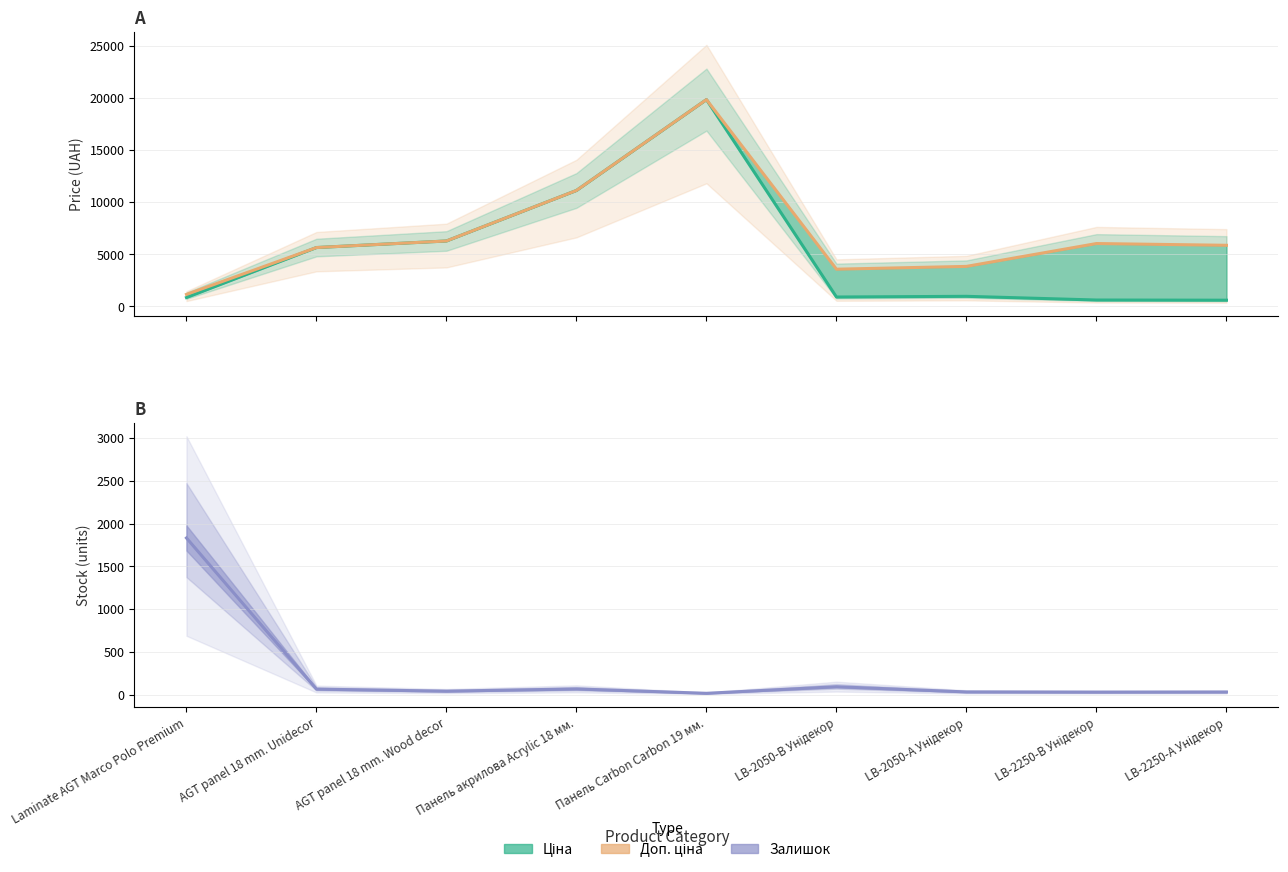

What is the average value of the Доп. ціна series?

7027.9